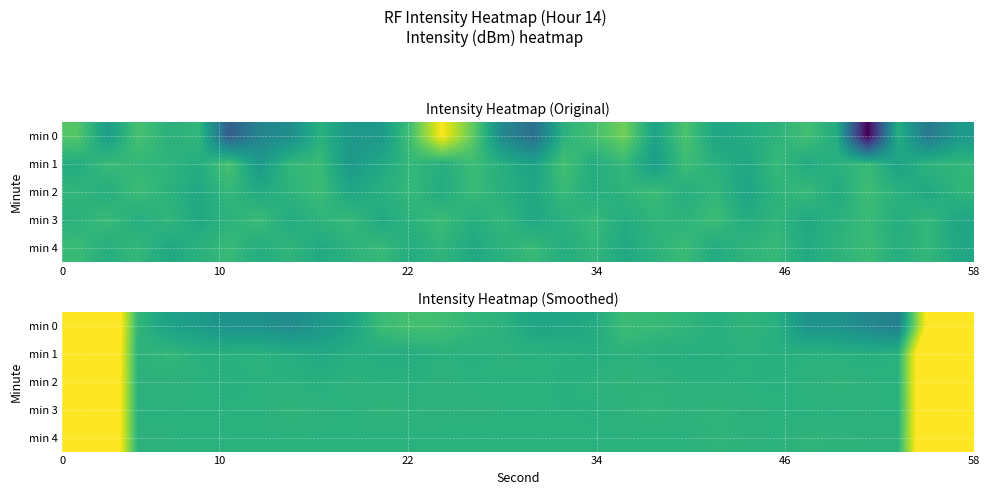

Between 22 and 26, which series saw the biggest shift?

row_0